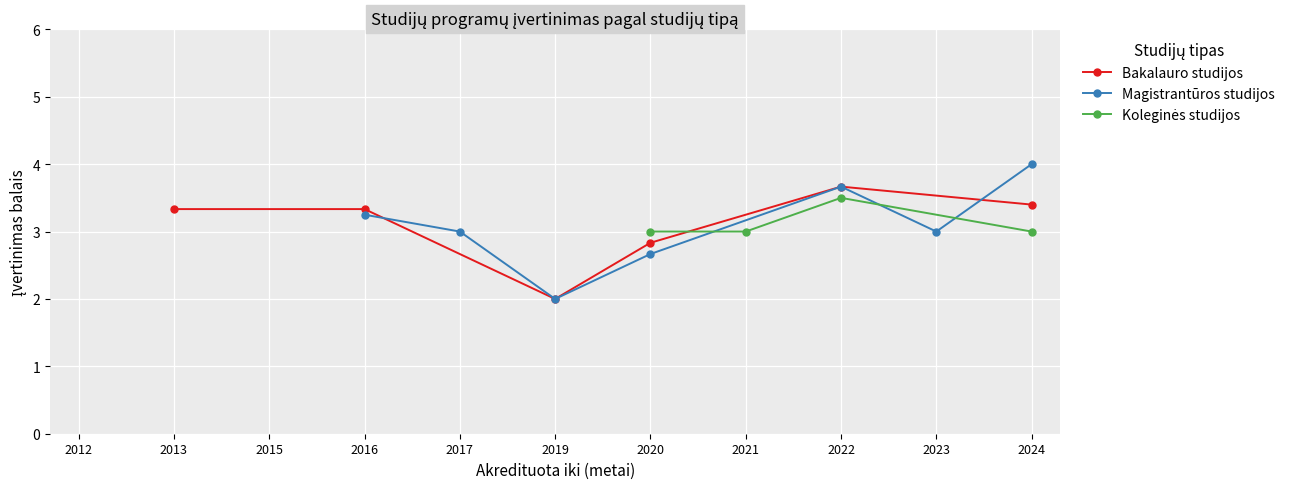

Where does the Bakalauro studijos series first go above 3?

2013